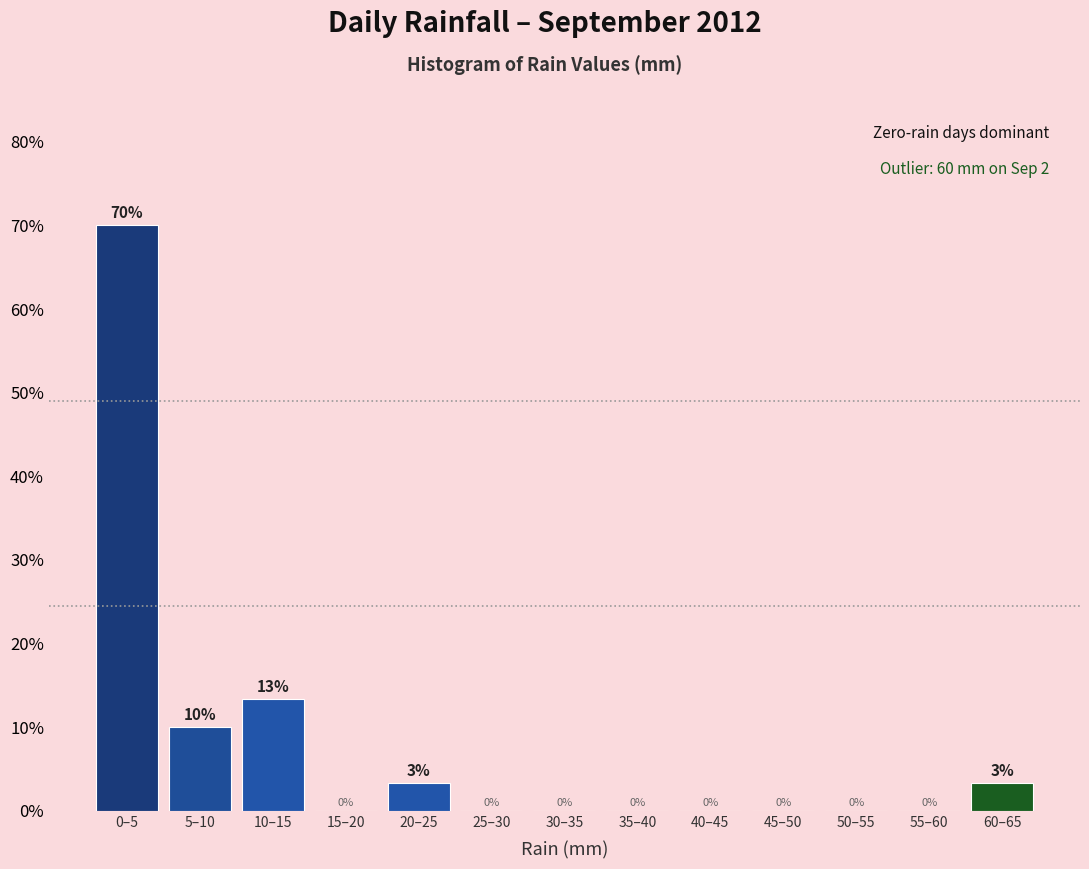

The chart shows a value of 13.3 at 10–15. True or false?

True